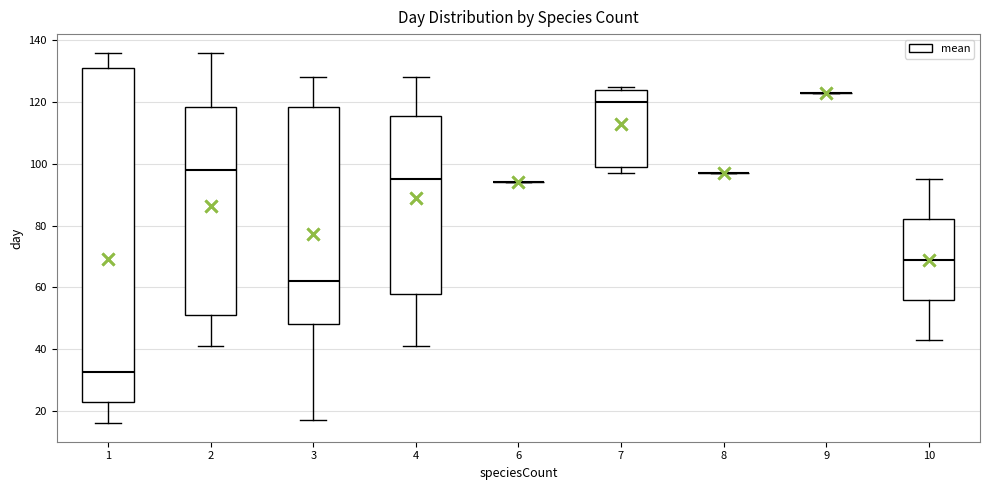

Comparing the boxes themselves (not the whiskers), which one is the tallest?

1